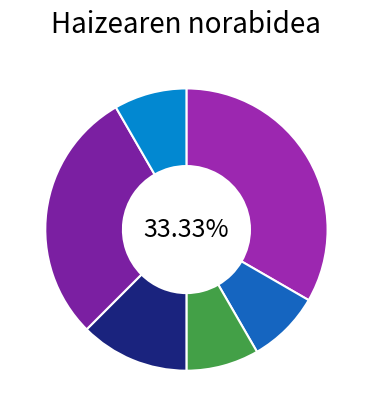

To the nearest percent, what is the average slice percentage?

17%